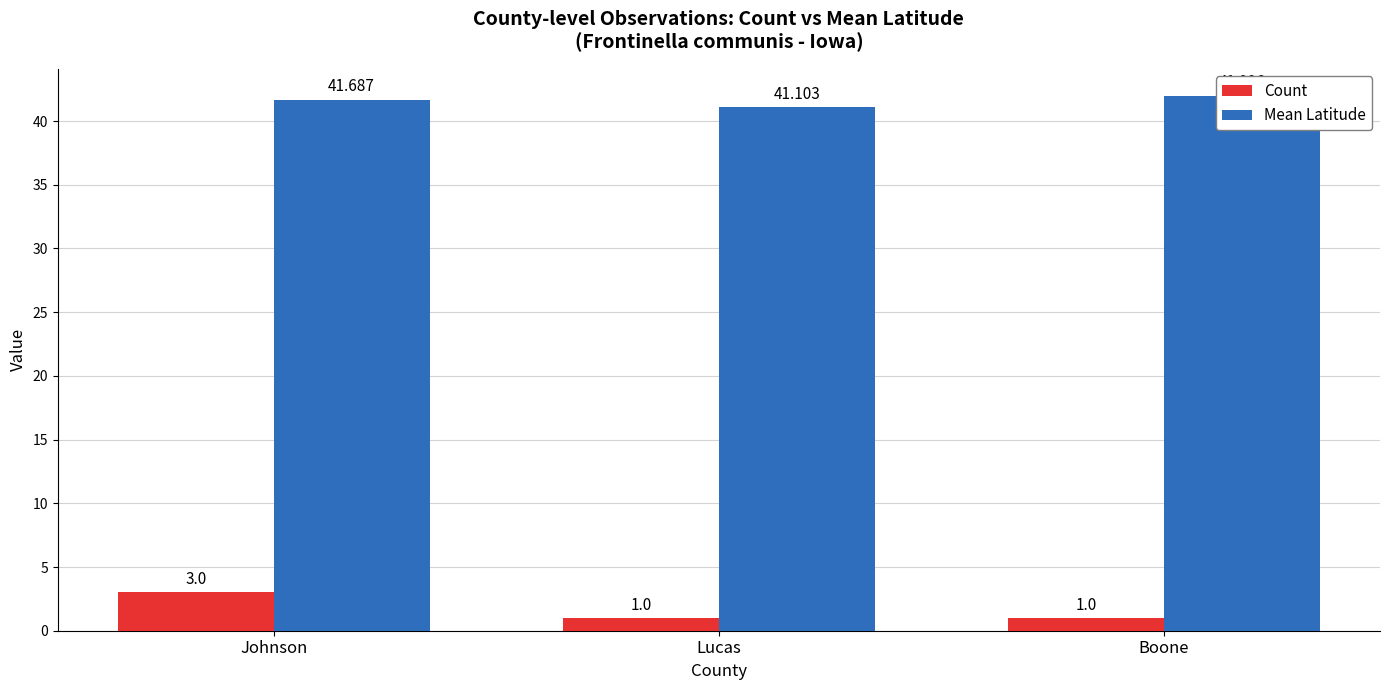

Reading left to right, extract all data points from this chart.

Count: 3.0	1.0	1.0
Mean Latitude: 41.7	41.1	42.0